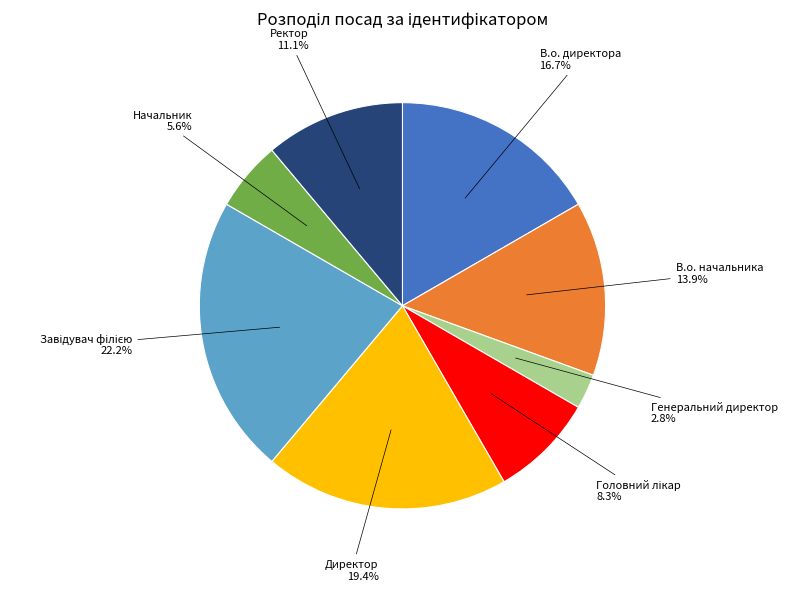

Between Генеральний директор and Начальник, which is larger?

Начальник